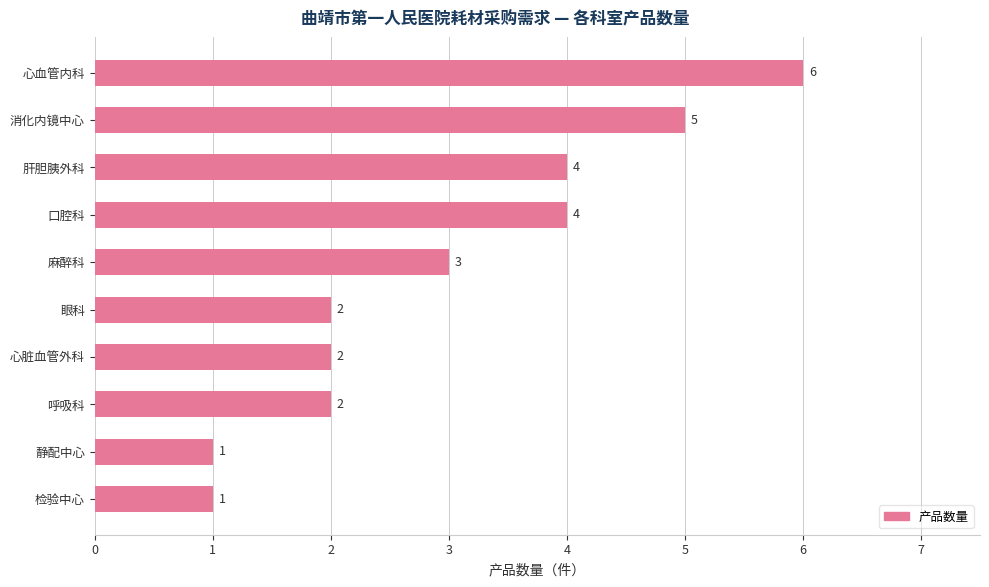

What is the sum of the values at 心脏血管外科 and 消化内镜中心?

7